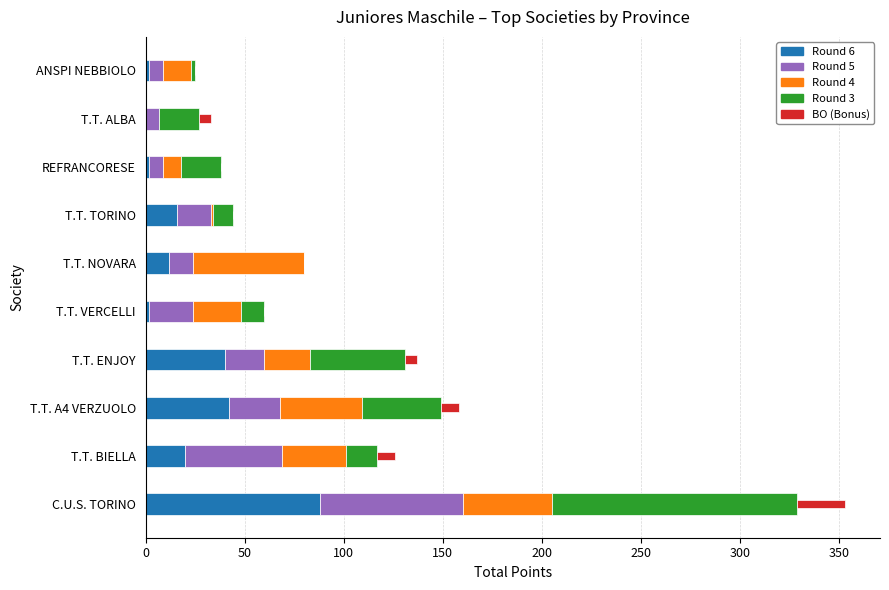

What is the total value across all series at T.T. BIELLA?

126